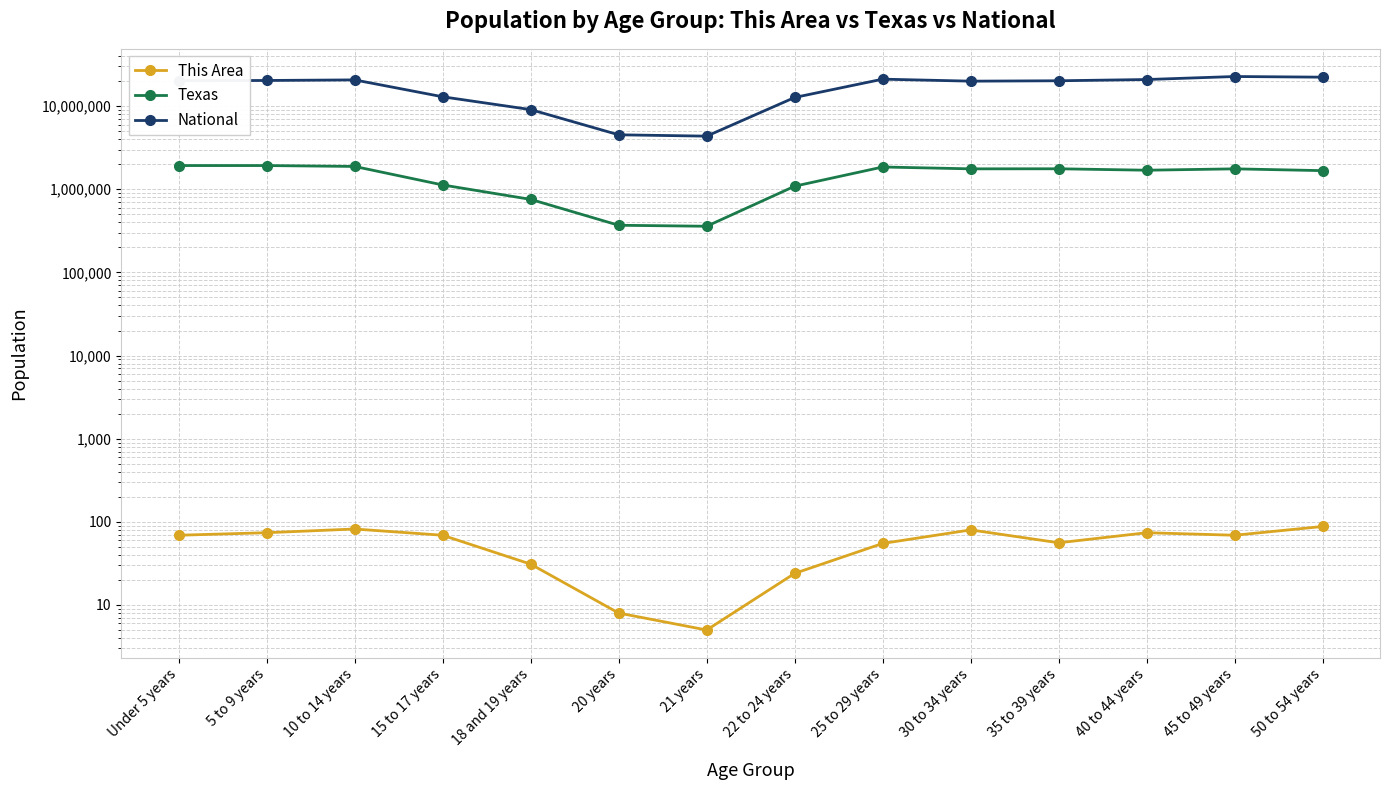

Read the National value at 50 to 54 years.

22298125